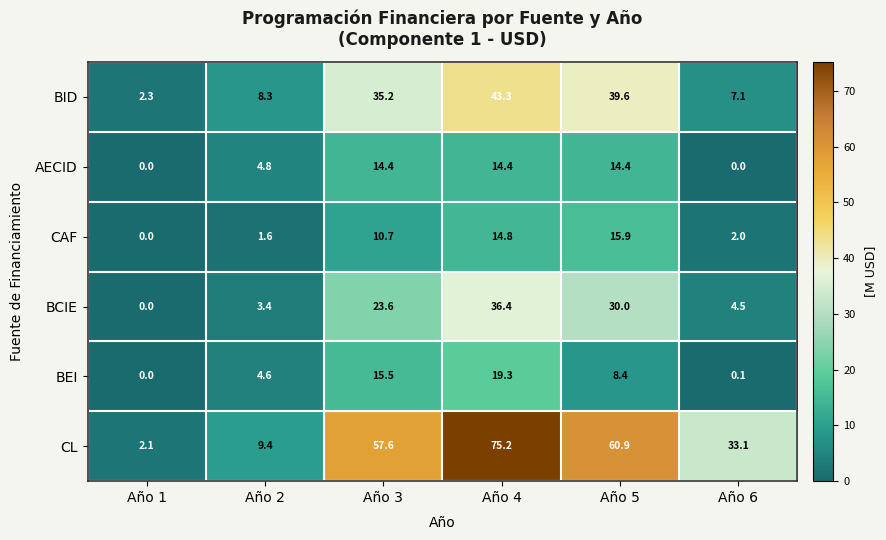

What is the average value of the BEI series?

8.0